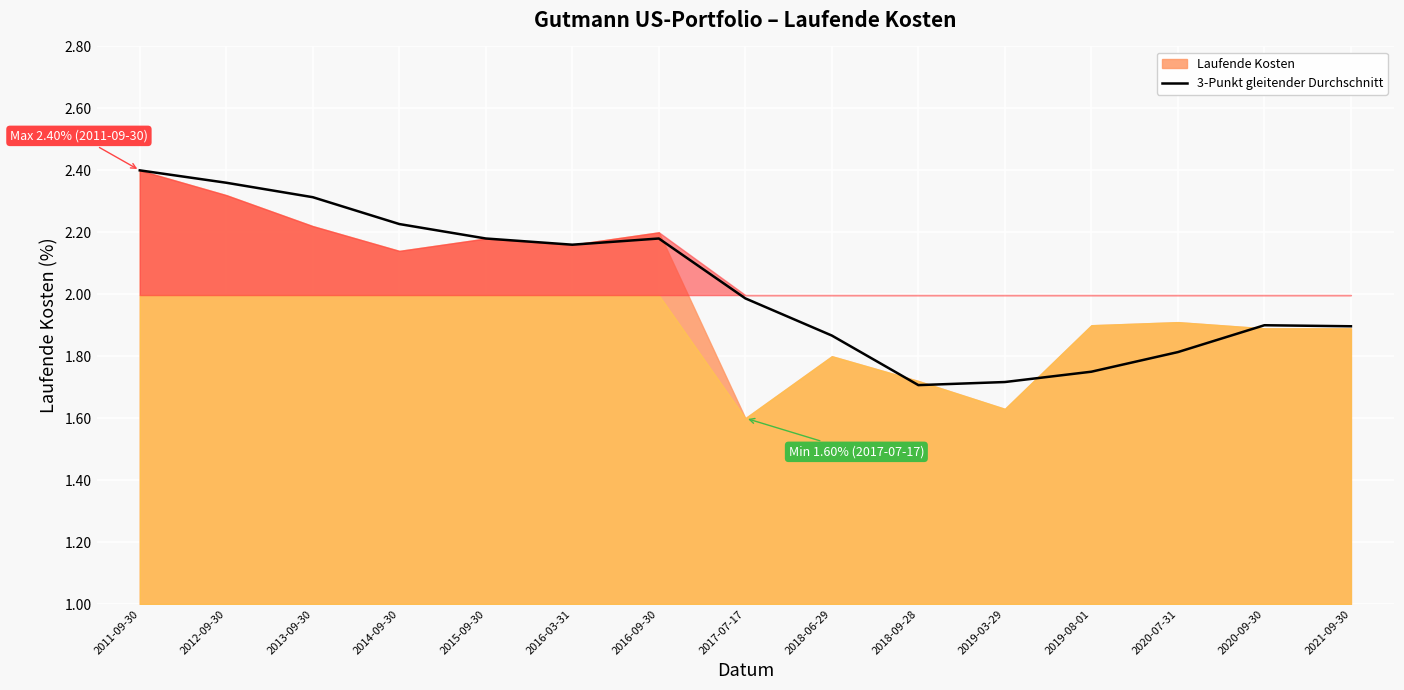

True or false: the data shows 1.5 at 2016-03-31.

False